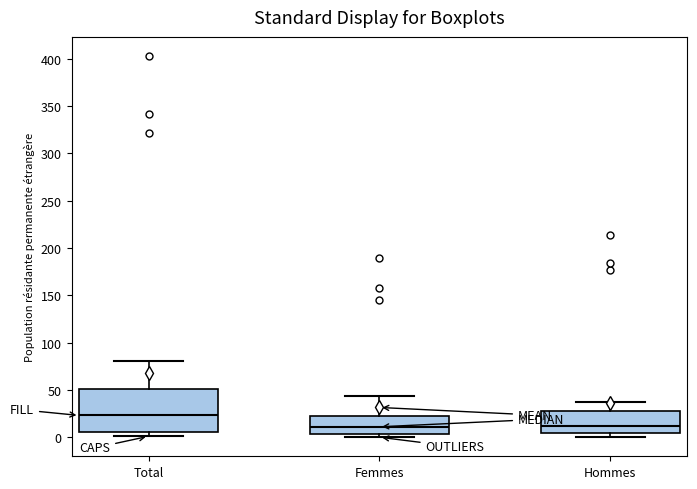

Reading left to right, transcribe this box plot: for each box, give where its median line is, the range the box spans, and where its two whiskers end, as read against the y-axis. The values are not printed on the chart, so give them approximately, as read against the axis.

Total: median 25, box 5 to 50, whiskers 0 to 80
Femmes: median 10, box 5 to 25, whiskers 0 to 45
Hommes: median 10, box 5 to 30, whiskers 0 to 35